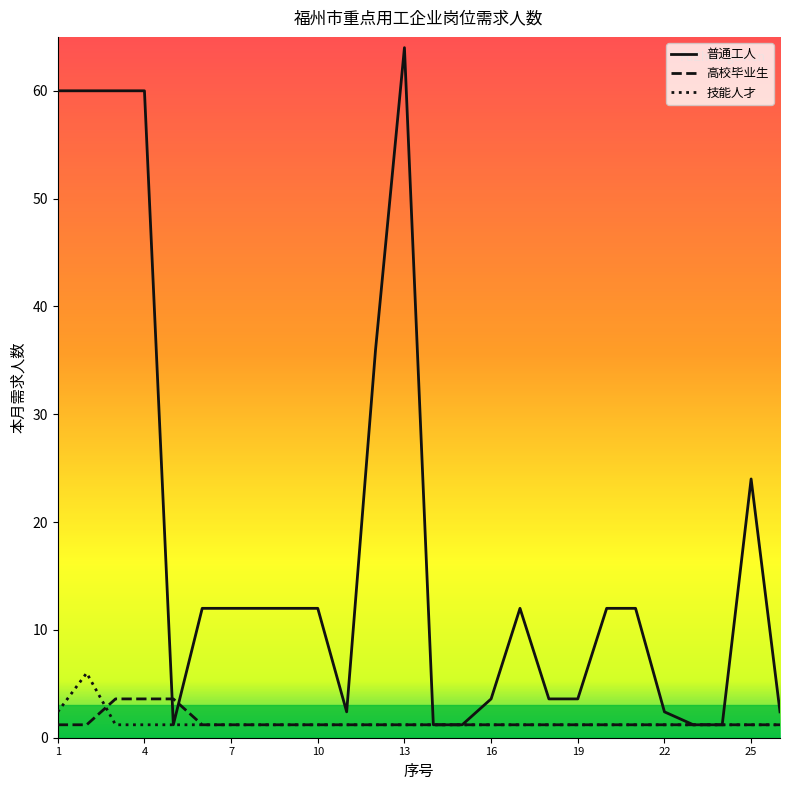

Which series has the largest total across all categories?

普通工人